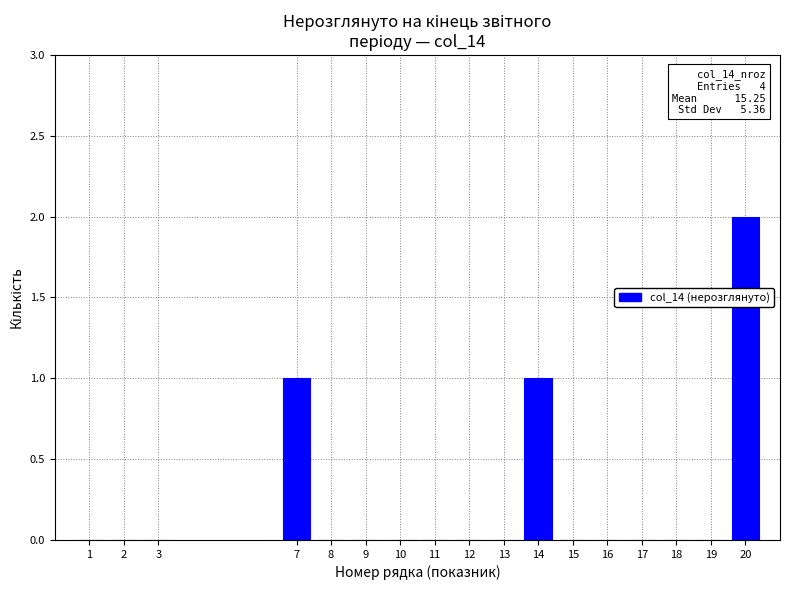

Reading left to right, what are all the values shown in this chart?

1=0	2=0	3=0	7=1	8=0	9=0	10=0	11=0	12=0	13=0	14=1	15=0	16=0	17=0	18=0	19=0	20=2